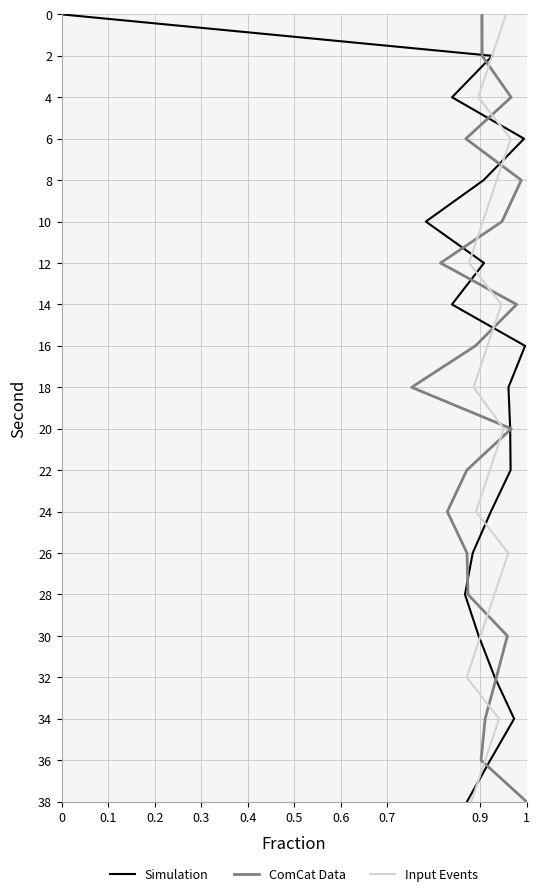

Count the number of categories in the chart.

20